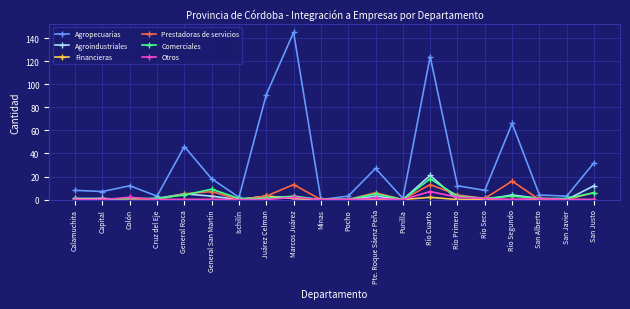

Reading left to right, what are all the values shown in this chart?

Agropecuarias: Calamuchita=8	Capital=7	Colón=12	Cruz del Eje=3	General Roca=46	General San Martín=18	Ischilín=2	Juárez Celman=91	Marcos Juárez=145	Minas=0	Pocho=3	Pte. Roque Sáenz Peña=27	Punilla=1	Río Cuarto=124	Río Primero=12	Río Seco=8	Río Segundo=66	San Alberto=4	San Javier=3	San Justo=32
Agroindustriales: Calamuchita=1	Capital=1	Colón=0	Cruz del Eje=1	General Roca=5	General San Martín=3	Ischilín=0	Juárez Celman=3	Marcos Juárez=1	Minas=0	Pocho=0	Pte. Roque Sáenz Peña=3	Punilla=0	Río Cuarto=21	Río Primero=0	Río Seco=0	Río Segundo=4	San Alberto=1	San Javier=0	San Justo=12
Financieras: Calamuchita=0	Capital=0	Colón=0	Cruz del Eje=0	General Roca=0	General San Martín=0	Ischilín=0	Juárez Celman=3	Marcos Juárez=1	Minas=0	Pocho=0	Pte. Roque Sáenz Peña=0	Punilla=0	Río Cuarto=2	Río Primero=0	Río Seco=0	Río Segundo=0	San Alberto=0	San Javier=0	San Justo=0
Prestadoras de servicios: Calamuchita=0	Capital=0	Colón=0	Cruz del Eje=0	General Roca=5	General San Martín=7	Ischilín=0	Juárez Celman=3	Marcos Juárez=13	Minas=0	Pocho=0	Pte. Roque Sáenz Peña=6	Punilla=0	Río Cuarto=13	Río Primero=4	Río Seco=1	Río Segundo=16	San Alberto=0	San Javier=0	San Justo=6
Comerciales: Calamuchita=0	Capital=0	Colón=1	Cruz del Eje=1	General Roca=4	General San Martín=9	Ischilín=1	Juárez Celman=1	Marcos Juárez=3	Minas=0	Pocho=0	Pte. Roque Sáenz Peña=5	Punilla=0	Río Cuarto=18	Río Primero=3	Río Seco=1	Río Segundo=3	San Alberto=1	San Javier=1	San Justo=6
Otros: Calamuchita=0	Capital=0	Colón=2	Cruz del Eje=0	General Roca=0	General San Martín=0	Ischilín=0	Juárez Celman=0	Marcos Juárez=2	Minas=0	Pocho=0	Pte. Roque Sáenz Peña=1	Punilla=0	Río Cuarto=7	Río Primero=2	Río Seco=1	Río Segundo=0	San Alberto=1	San Javier=0	San Justo=0